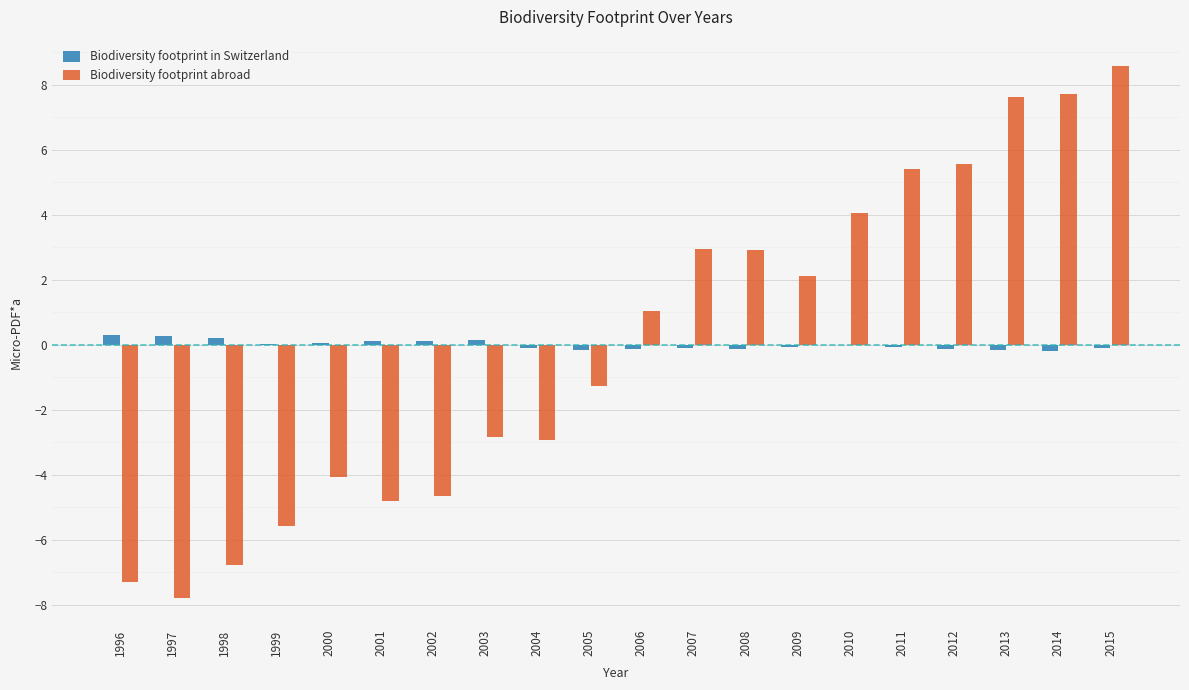

What is the maximum value shown in the chart?

8.6